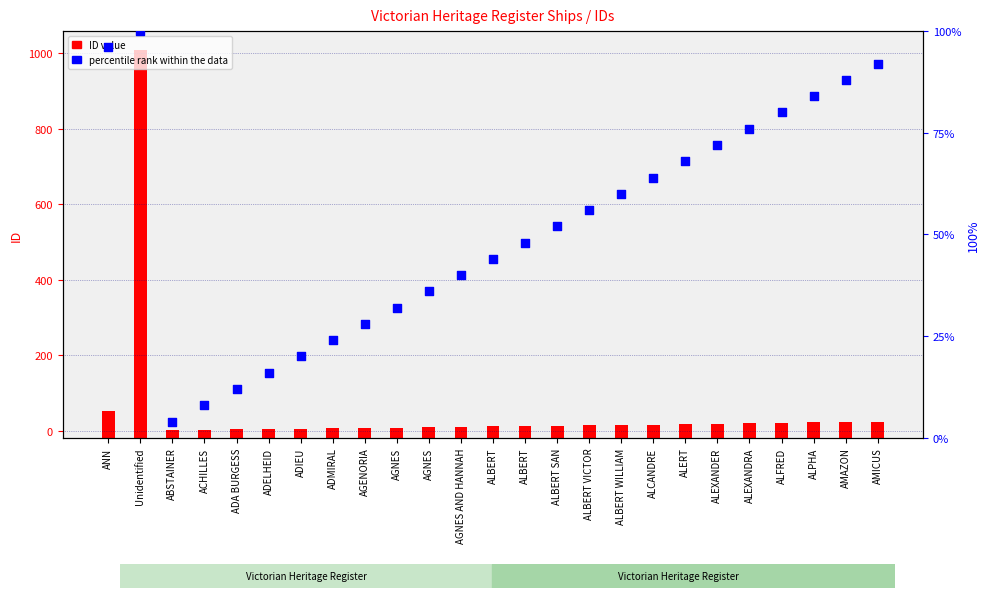

At how many categories does at least one series exceed 391?

1